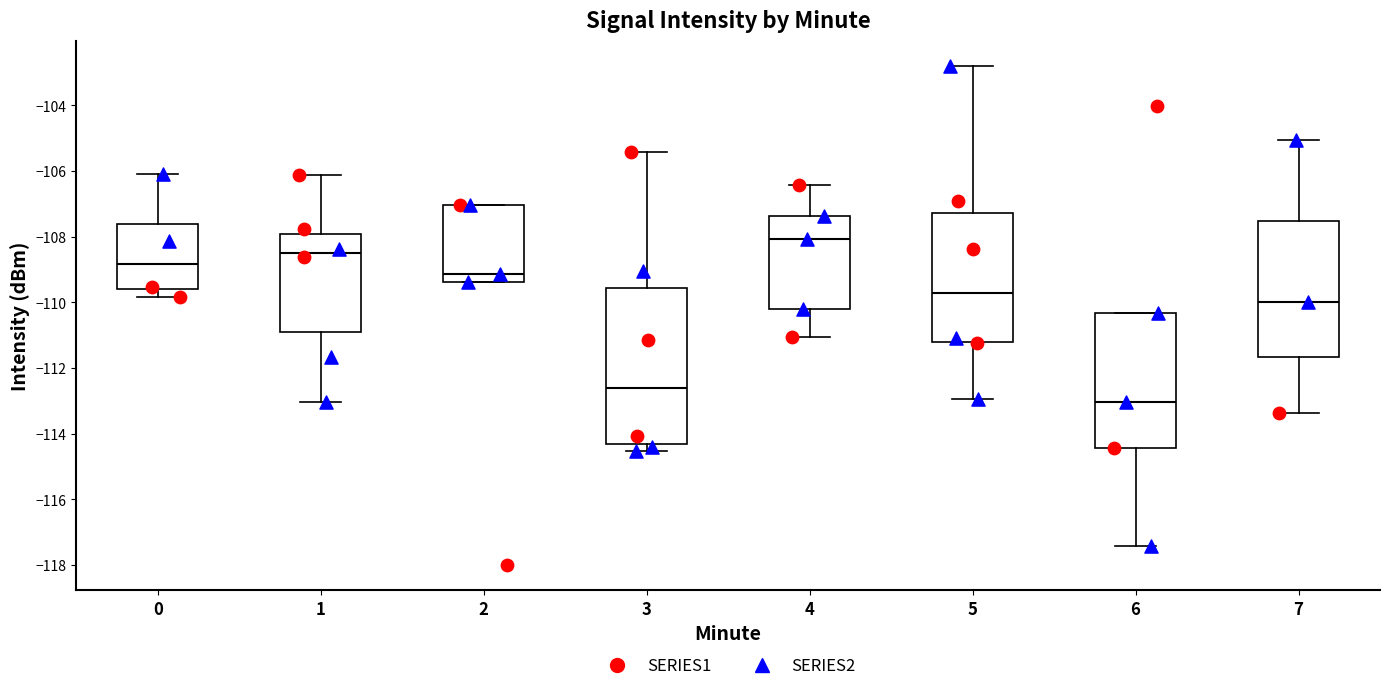

Which box has the lowest median line?

6